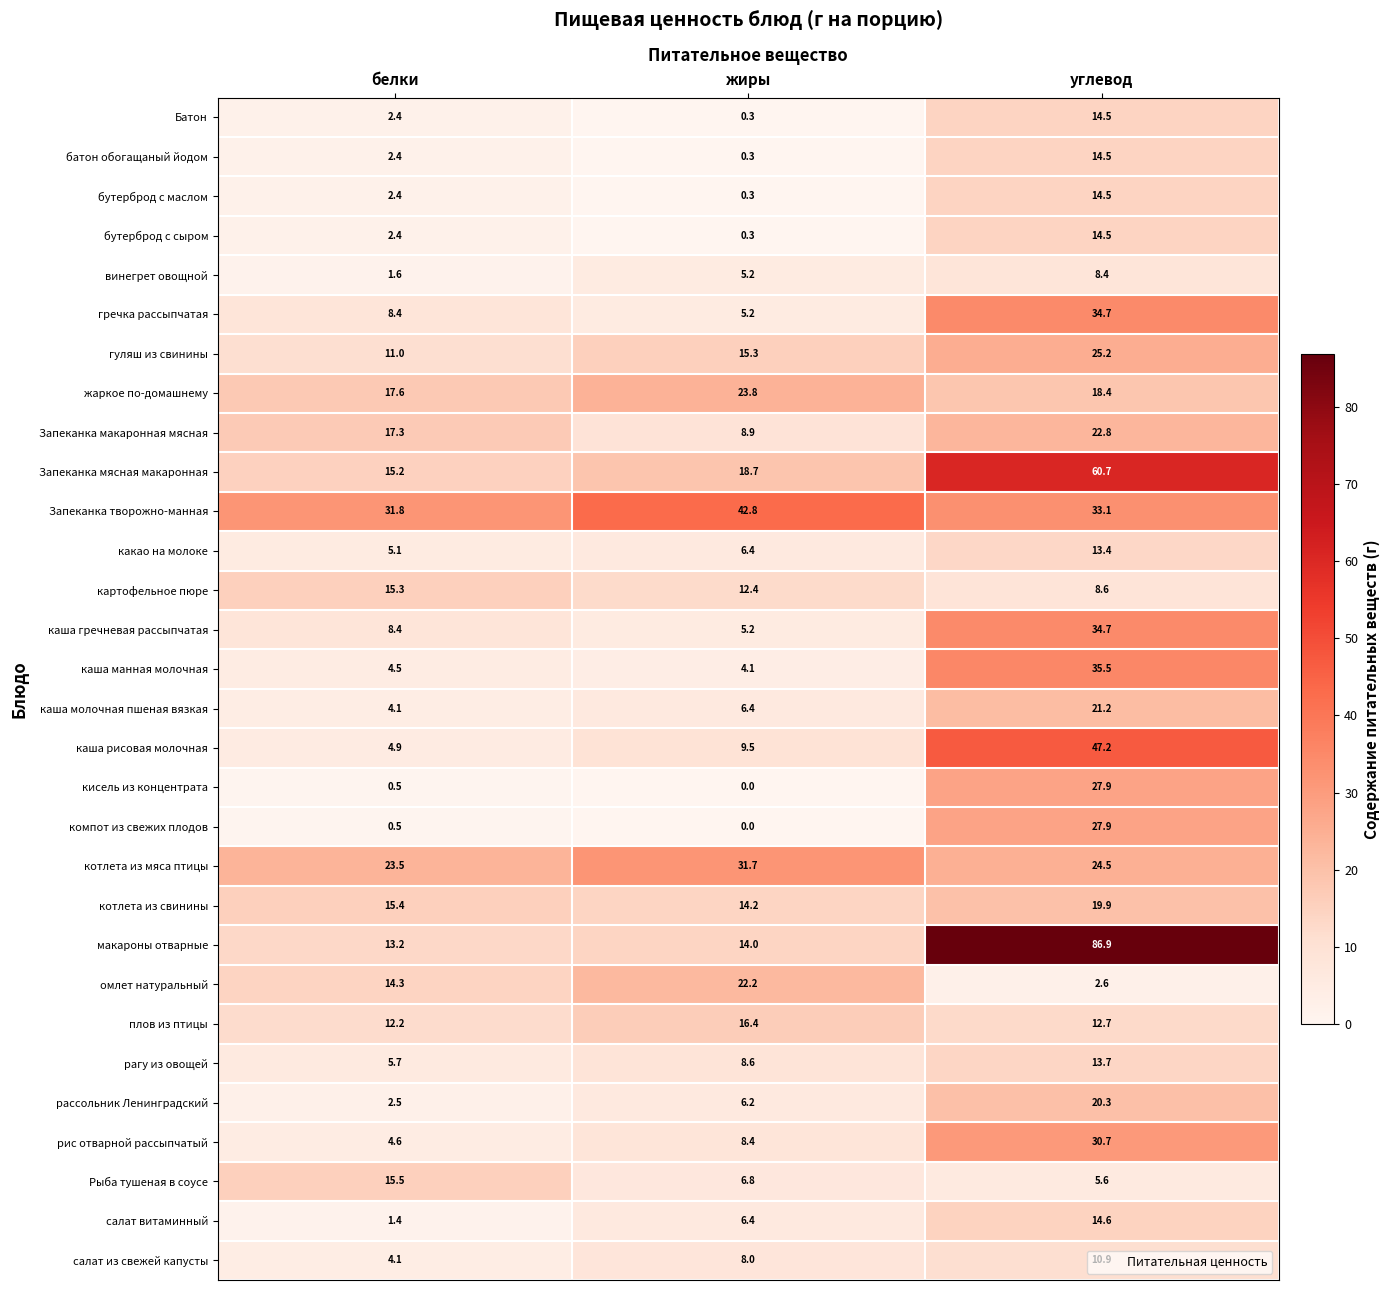

What is the difference between the maximum and minimum values in the гречка рассыпчатая series?

29.5